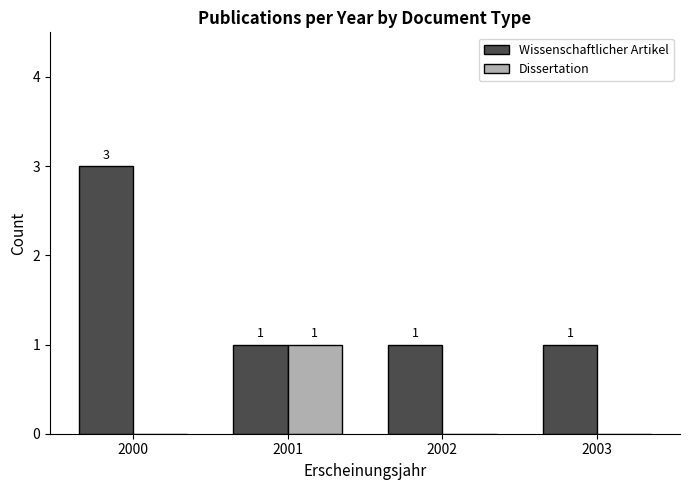

How many values in the Dissertation series exceed 0?

1